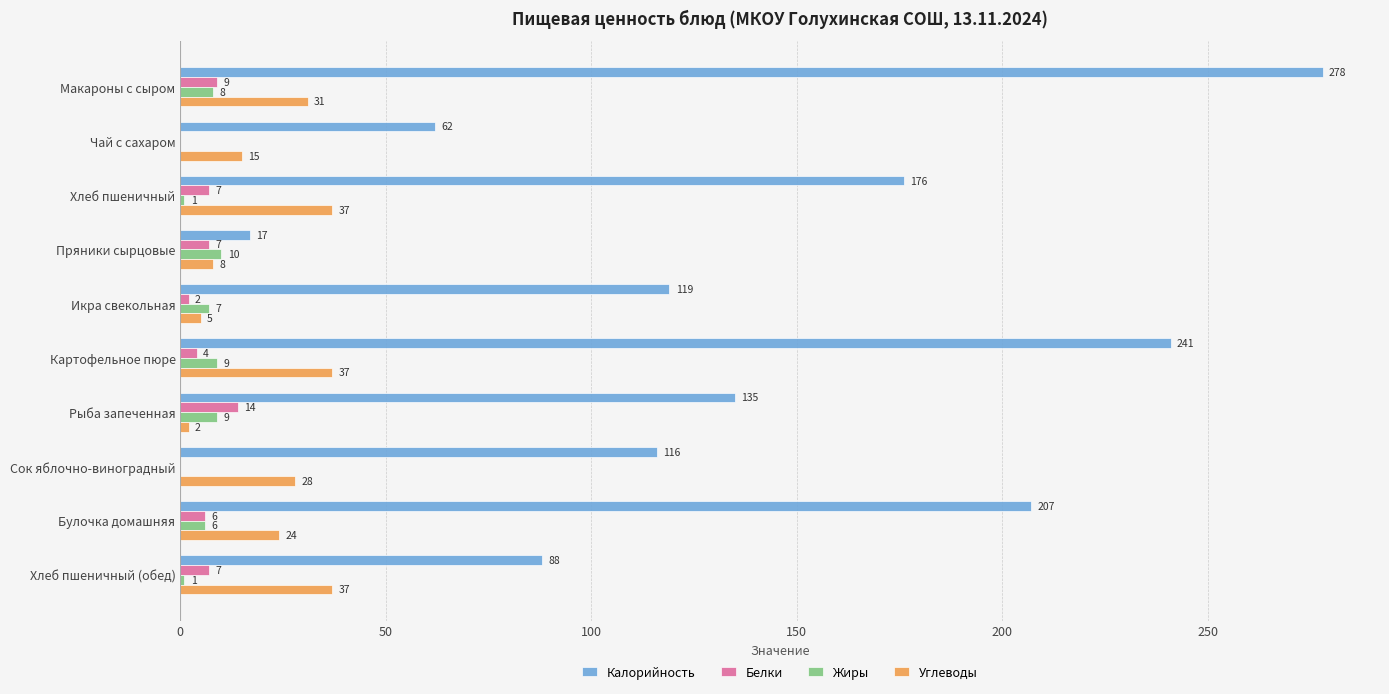

What is the sum of the Углеводы values at Чай с сахаром and Макароны с сыром?

46